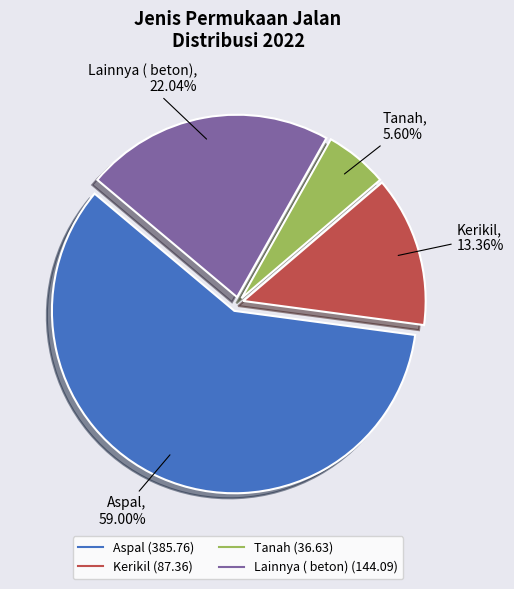

Between Kerikil and Aspal, which is larger?

Aspal